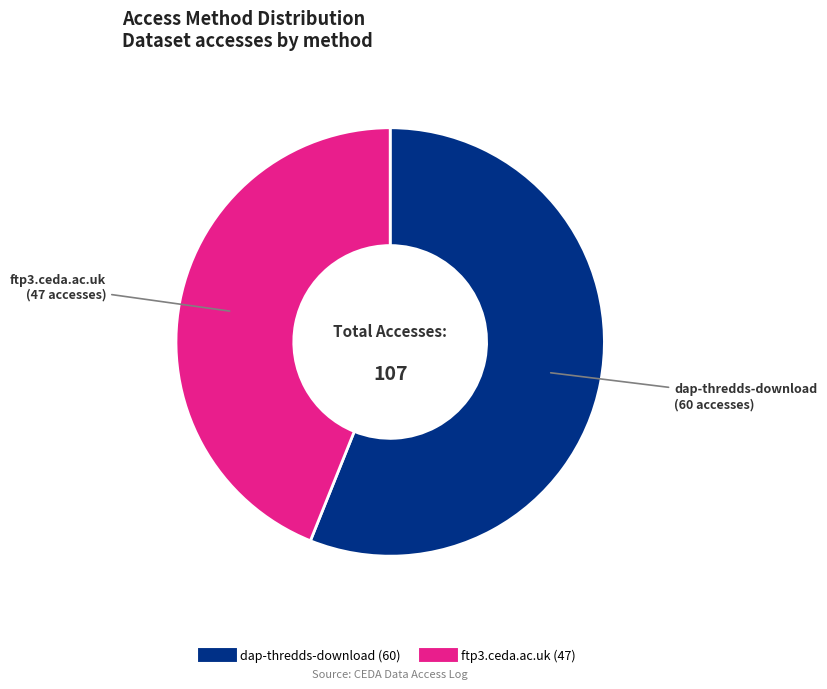

How many slices are in this pie chart?

2